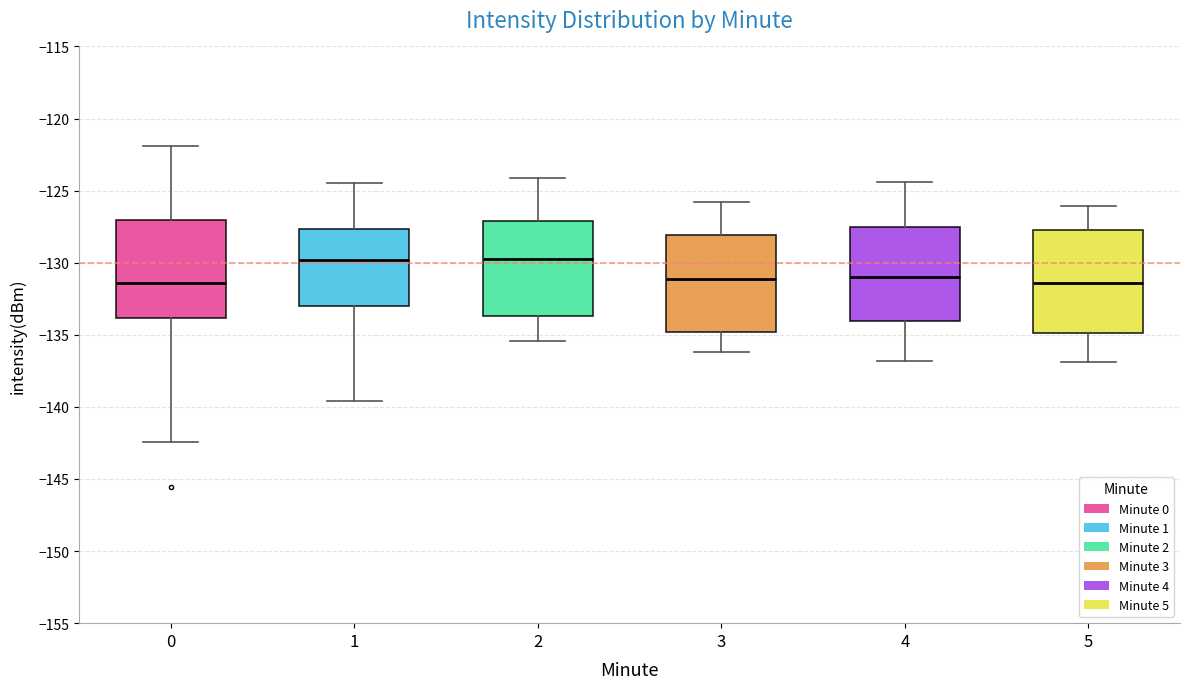

Reading left to right, read every box against the y-axis: the position of its median line, the range the box covers, and the ends of its whiskers. The values are not printed on the chart, so give them approximately, as read against the axis.

0: median -131.5, box -134.0 to -127.0, whiskers -142.5 to -122.0
1: median -130.0, box -133.0 to -127.5, whiskers -139.5 to -124.5
2: median -129.5, box -133.5 to -127.0, whiskers -135.5 to -124.0
3: median -131.0, box -135.0 to -128.0, whiskers -136.0 to -126.0
4: median -131.0, box -134.0 to -127.5, whiskers -137.0 to -124.5
5: median -131.5, box -135.0 to -127.5, whiskers -137.0 to -126.0